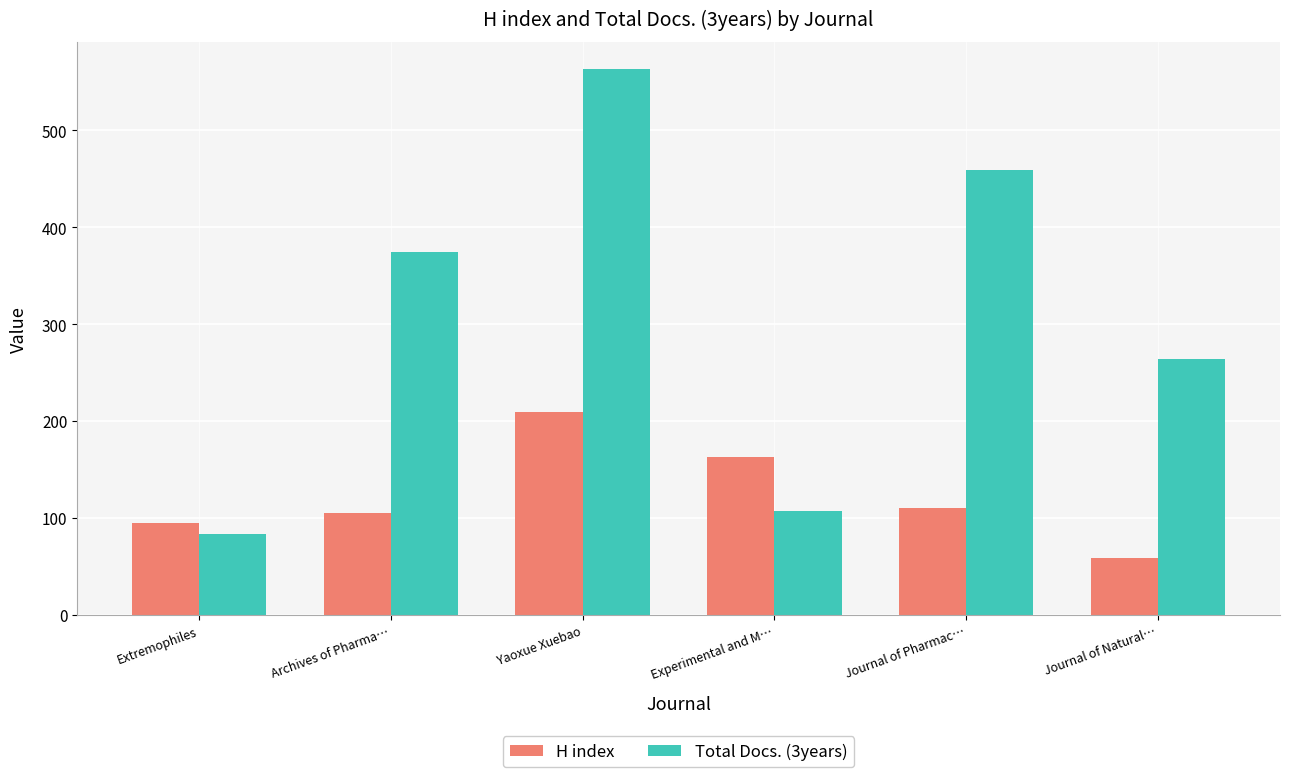

At which label does H index first exceed 110?

Yaoxue Xuebao